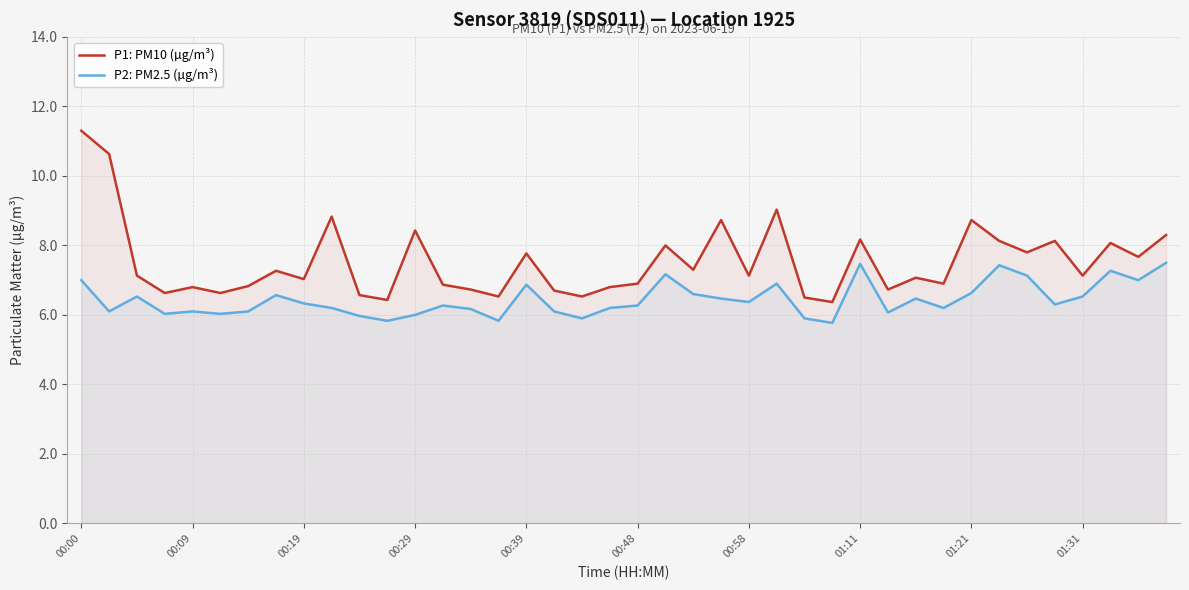

What is the difference between the maximum and second lowest values in the P2: PM2.5 (µg/m³) series?

1.7